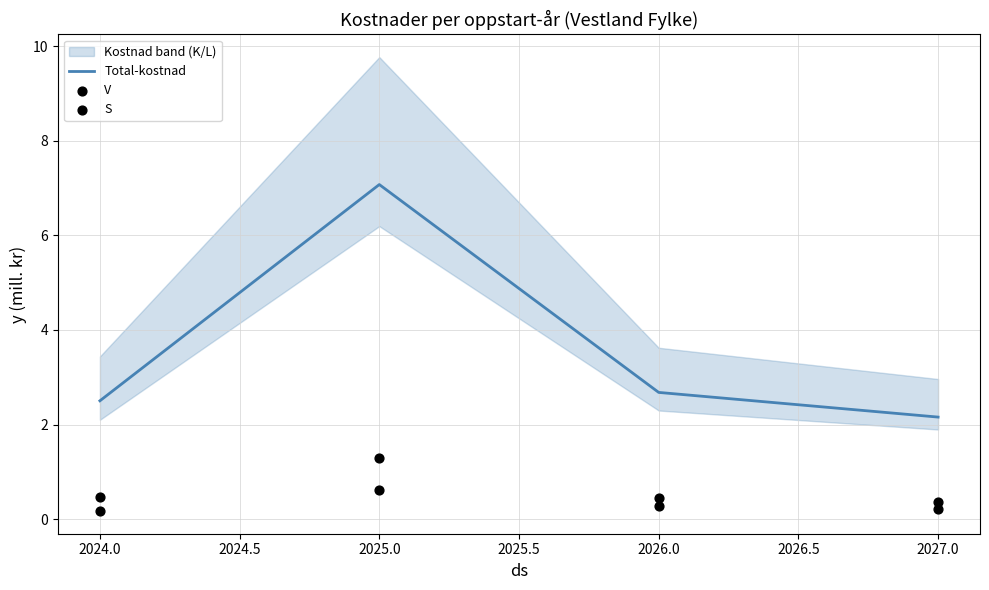

What is the lowest value of the Total-kostnad series?

2.2